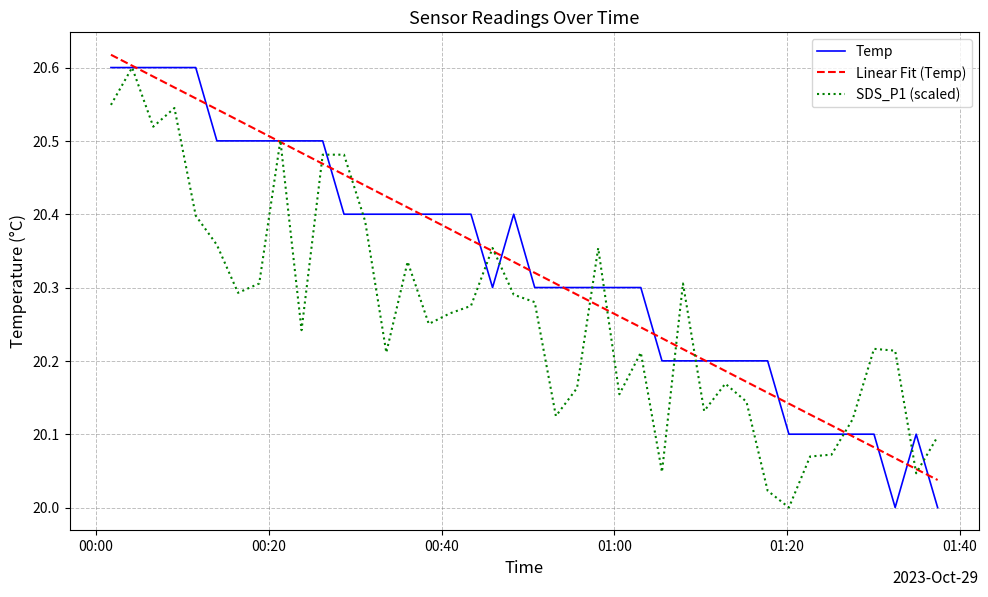

What is the difference between the maximum and minimum values in the Temp series?

0.6